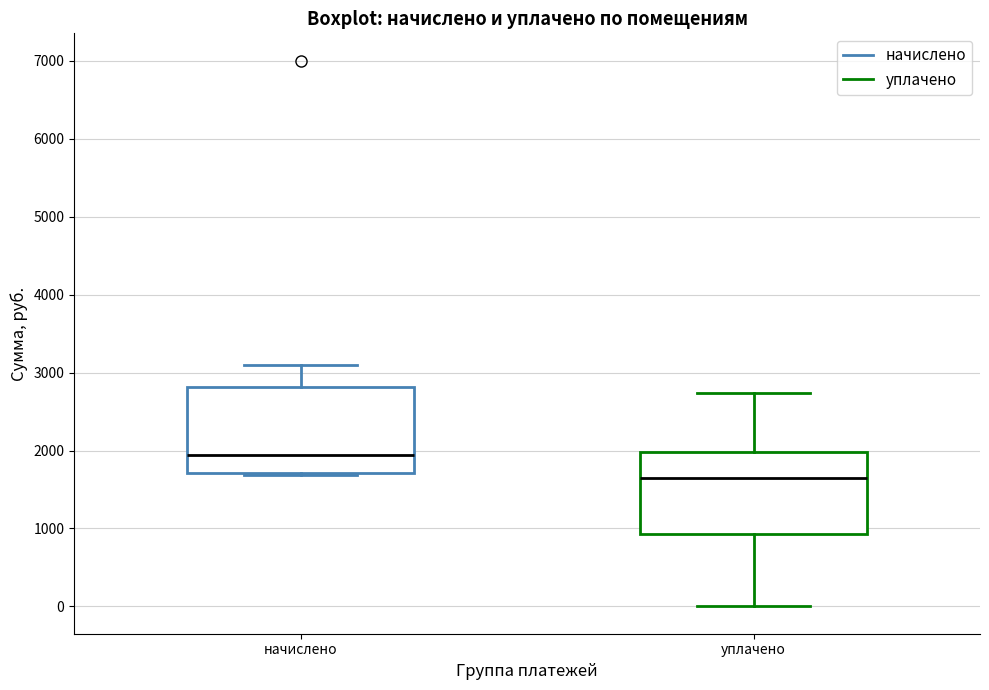

Where does the median line of the box for уплачено sit on the y-axis? The values are not printed on the chart, so give them approximately, as read against the axis.

1600